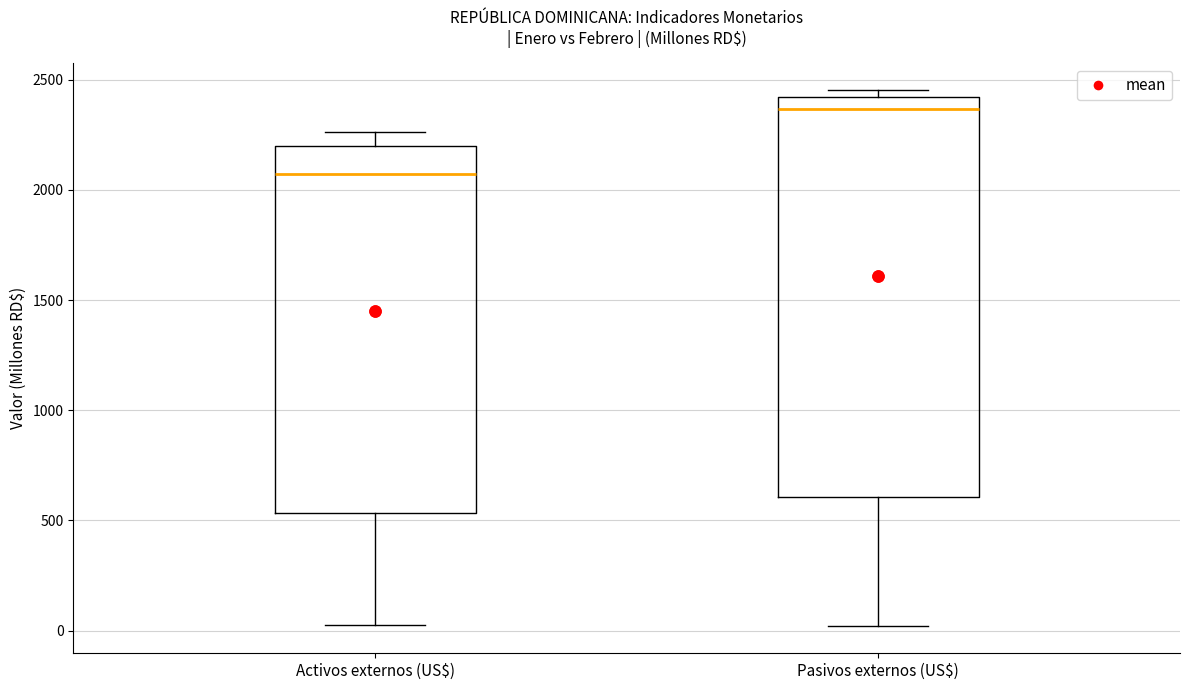

Reading left to right, read every box against the y-axis: the position of its median line, the range the box covers, and the ends of its whiskers. The values are not printed on the chart, so give them approximately, as read against the axis.

Activos externos (US$): median 2050, box 550 to 2200, whiskers 0 to 2250
Pasivos externos (US$): median 2350, box 600 to 2400, whiskers 0 to 2450